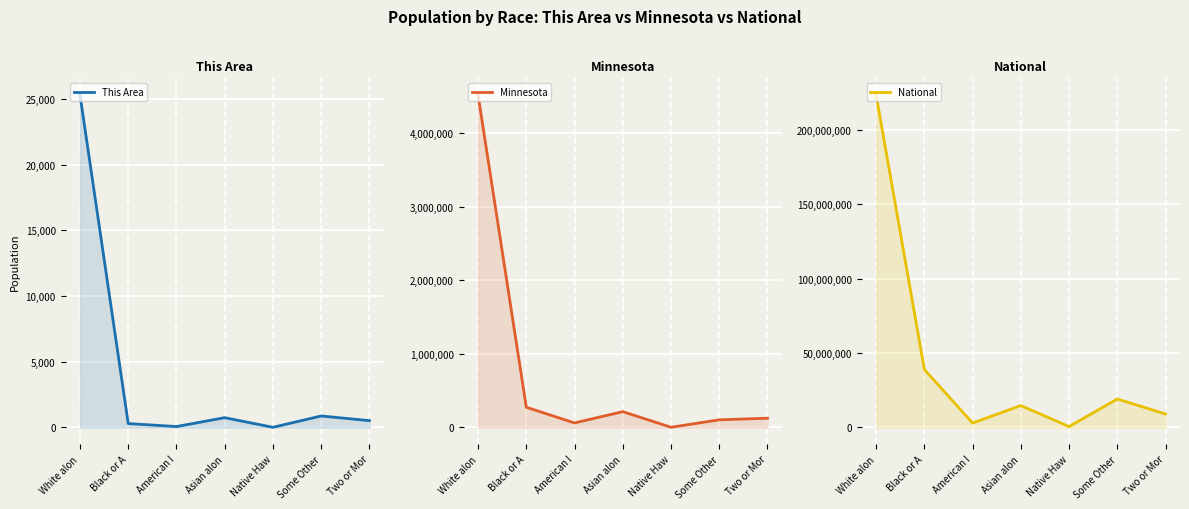

Is the value of National at Native Haw greater than the value of Minnesota at American I?

Yes